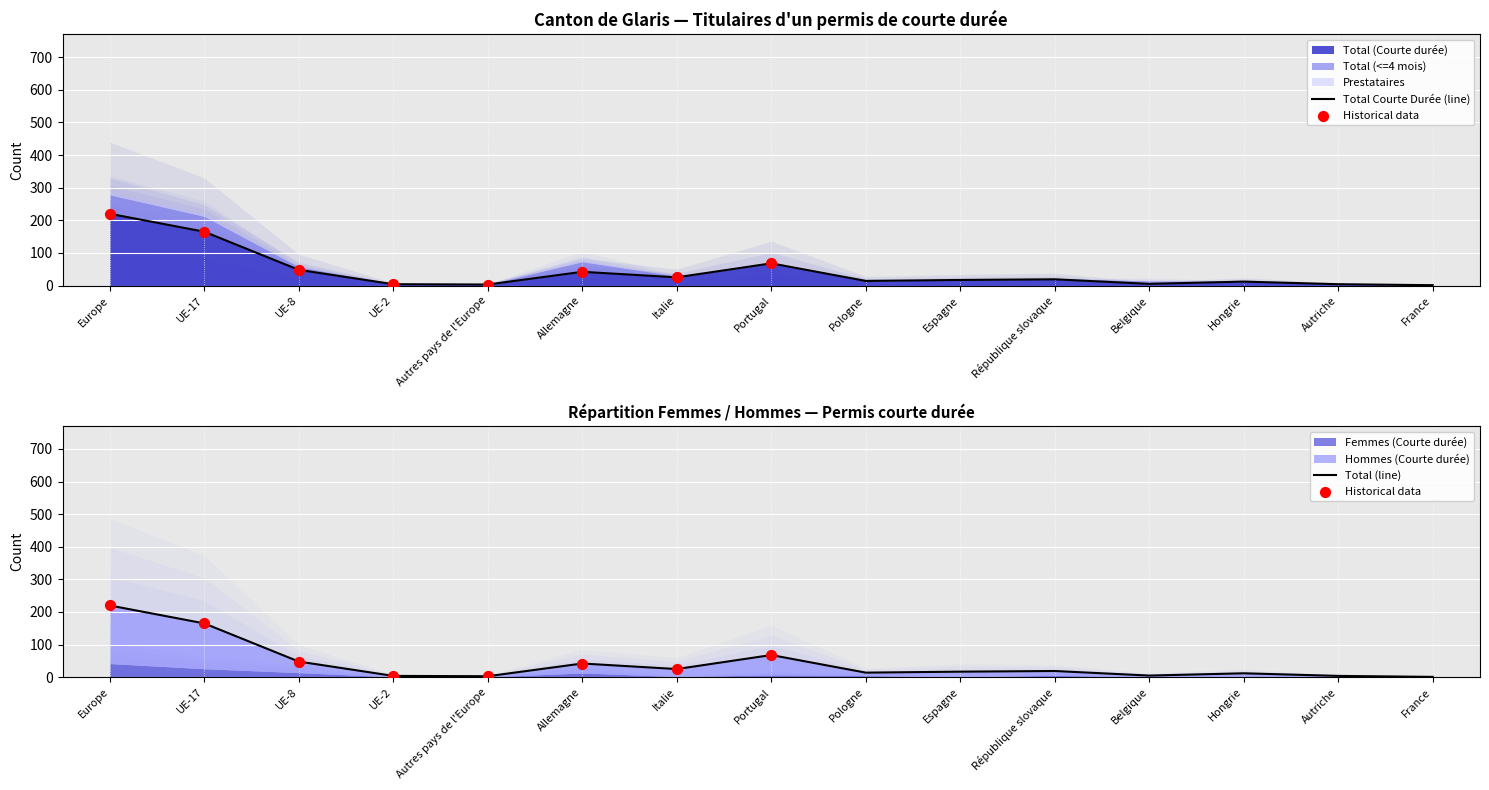

Which series has the largest total across all categories?

Total (Courte durée)